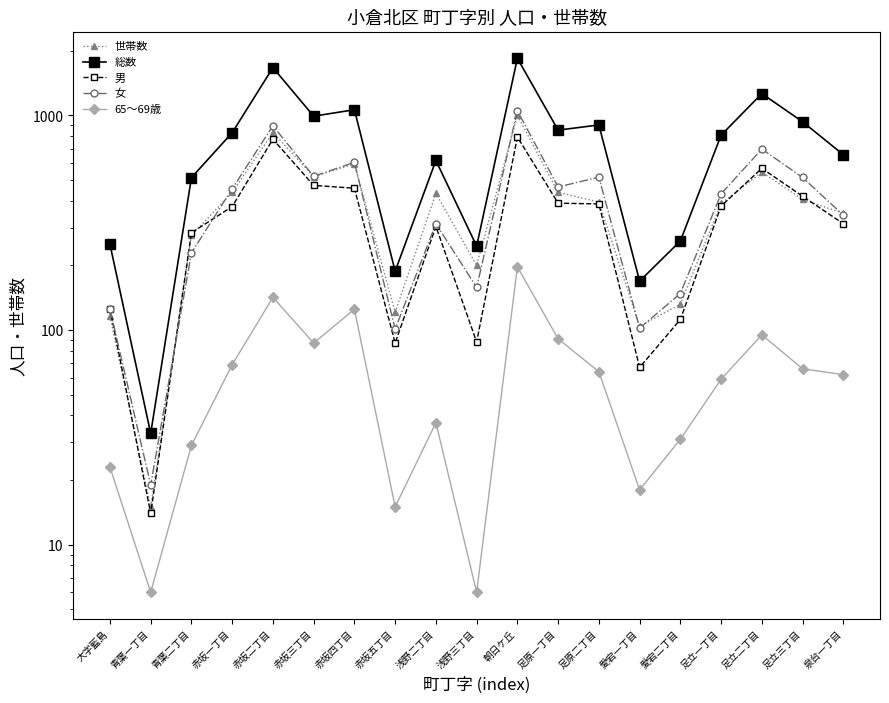

True or false: 男 has a value of 271 at 朝日ケ丘.

False